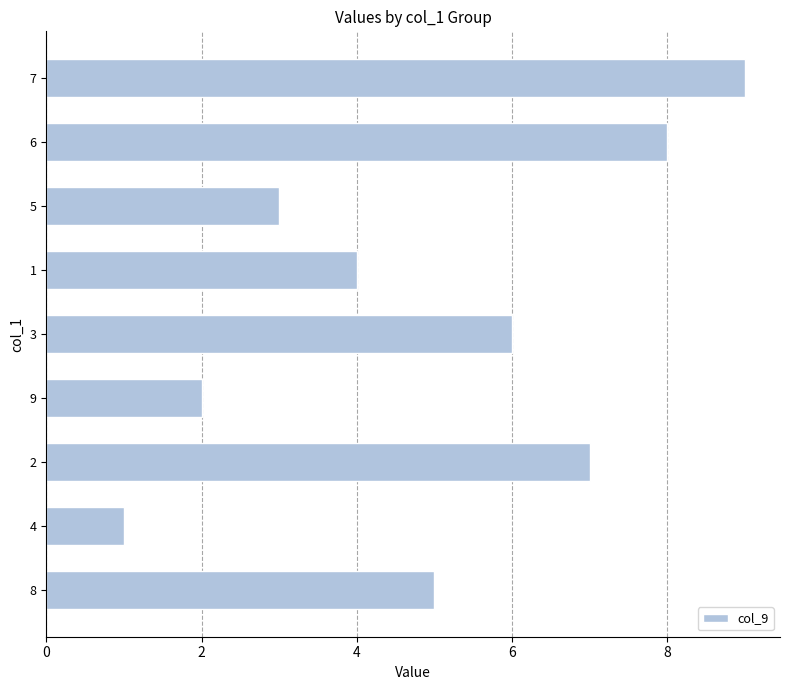

What is the difference between the maximum and second lowest values?

7